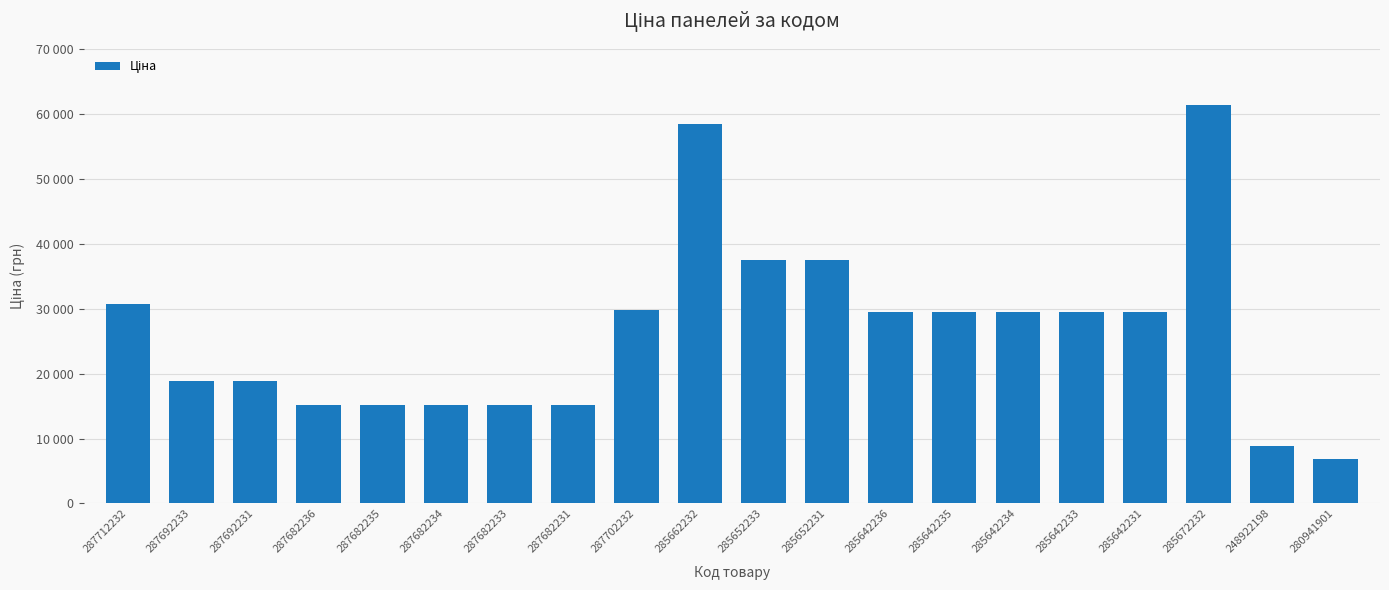

What is the value of the 14th bar from the left?

29491.5